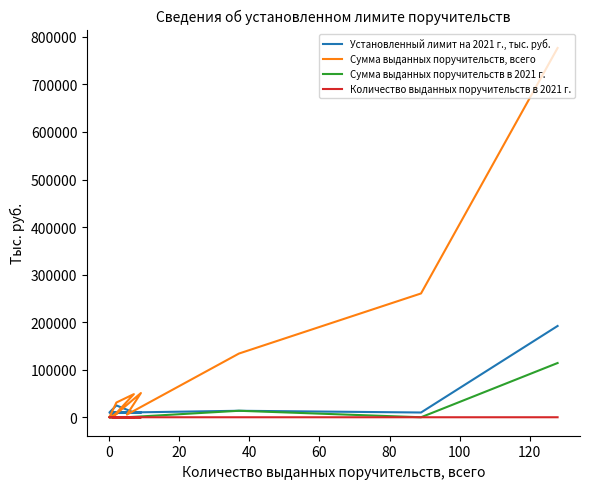

True or false: Сумма выданных поручительств в 2021 г. and Количество выданных поручительств в 2021 г. cross at least once.

False